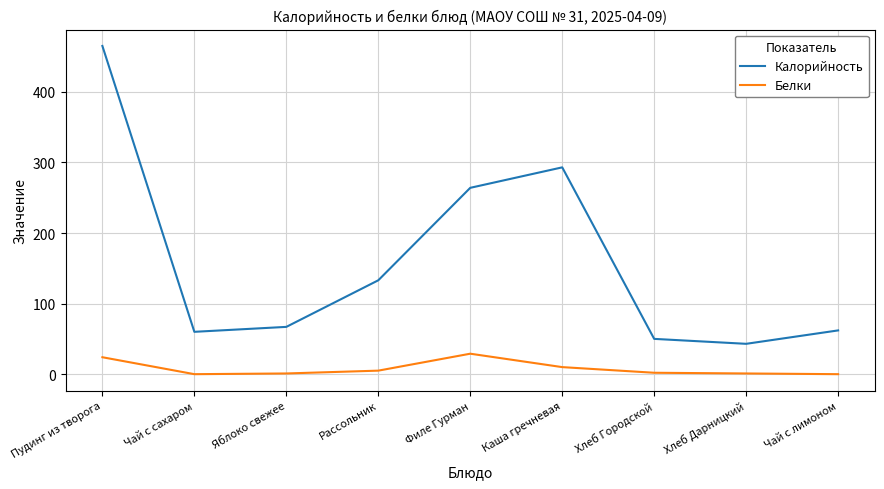

Is the value of Белки at Чай с лимоном greater than the value of Калорийность at Пудинг из творога?

No